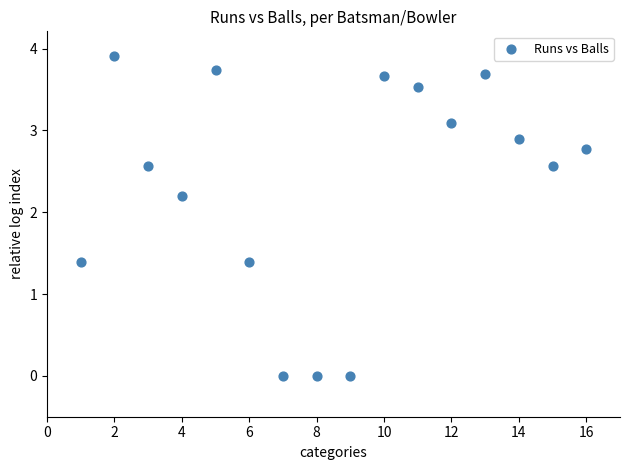

What is the range of X values (max minus min)?

15.0